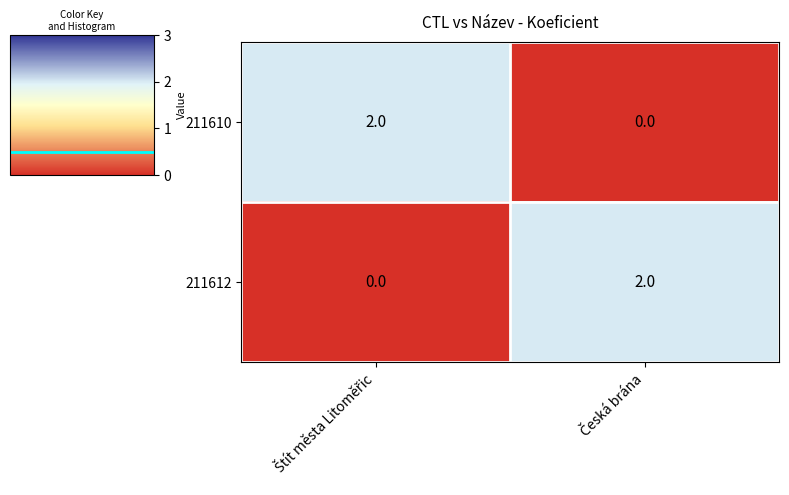

Reading left to right, extract all data points from this chart.

211610: 2	0
211612: 0	2